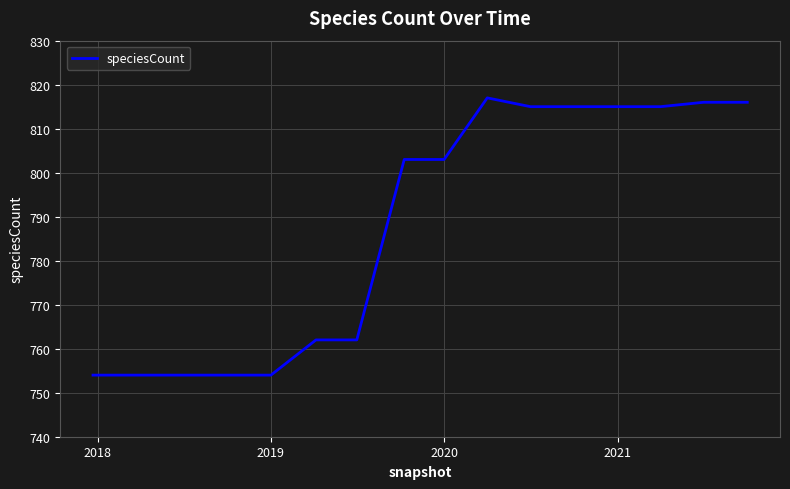

Does the chart display data point markers on the line(s)?

No